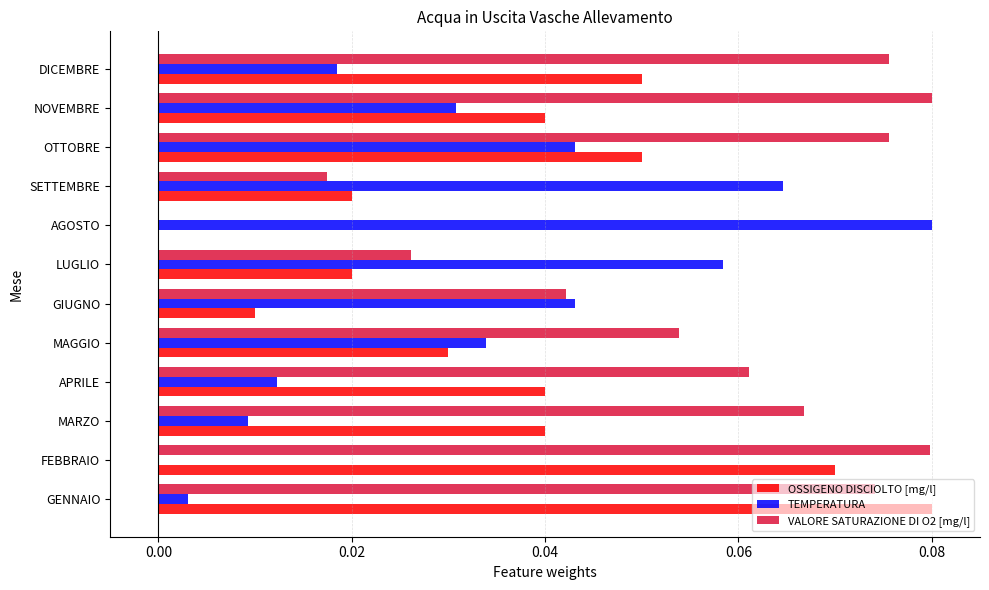

What are all the series names shown in the legend?

OSSIGENO DISCIOLTO [mg/l], TEMPERATURA, VALORE SATURAZIONE DI O2 [mg/l]